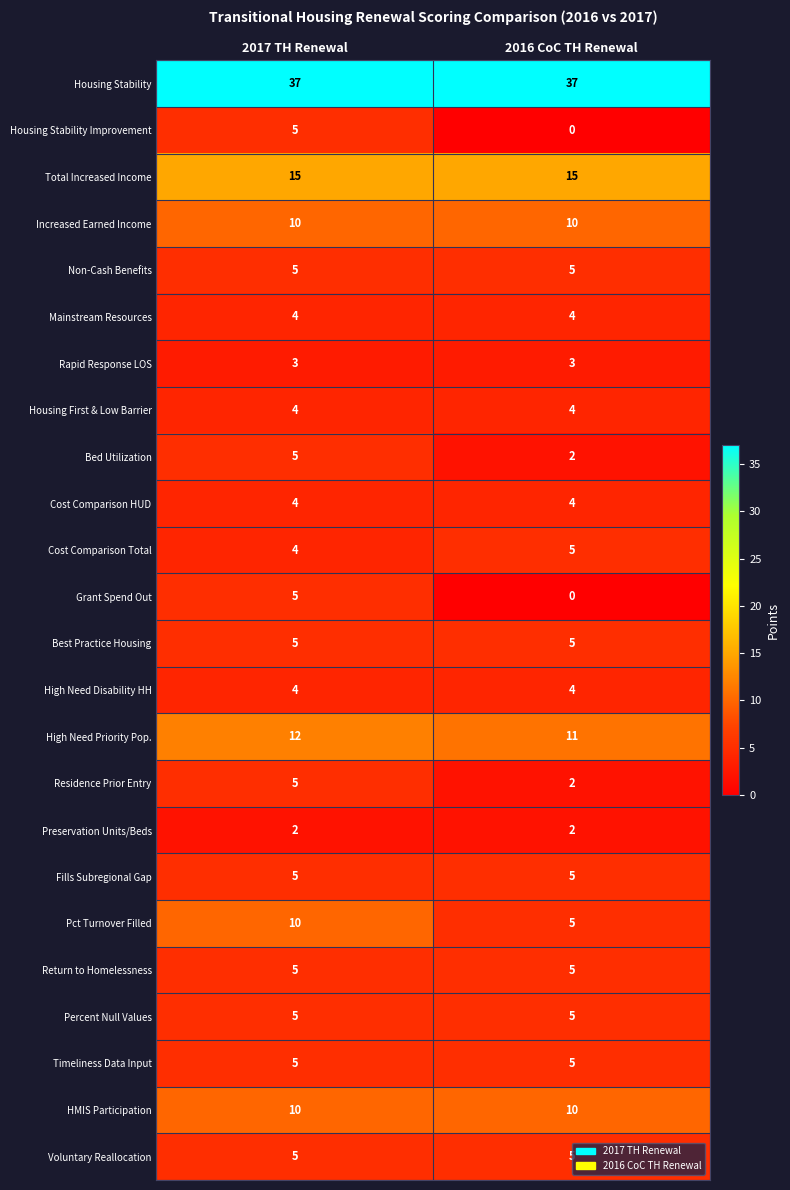

What is the sum of all Non-Cash Benefits values?

10